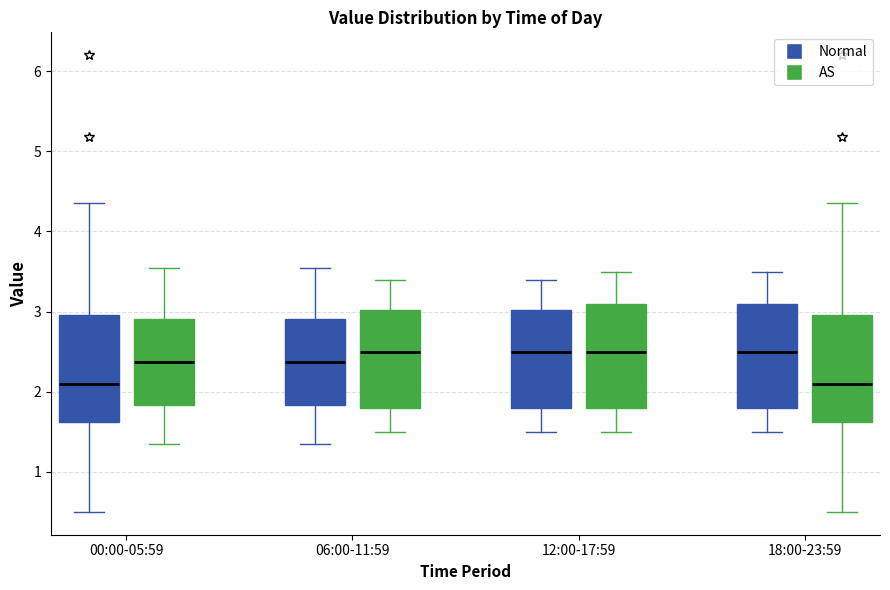

Reading left to right, read every box against the y-axis: the position of its median line, the range the box covers, and the ends of its whiskers. The values are not printed on the chart, so give them approximately, as read against the axis.

00:00-05:59 (Normal): median 2.1, box 1.6 to 3.0, whiskers 0.5 to 4.4
00:00-05:59 (AS): median 2.4, box 1.8 to 2.9, whiskers 1.4 to 3.6
06:00-11:59 (Normal): median 2.4, box 1.8 to 2.9, whiskers 1.4 to 3.6
06:00-11:59 (AS): median 2.5, box 1.8 to 3.0, whiskers 1.5 to 3.4
12:00-17:59 (Normal): median 2.5, box 1.8 to 3.0, whiskers 1.5 to 3.4
12:00-17:59 (AS): median 2.5, box 1.8 to 3.1, whiskers 1.5 to 3.5
18:00-23:59 (Normal): median 2.5, box 1.8 to 3.1, whiskers 1.5 to 3.5
18:00-23:59 (AS): median 2.1, box 1.6 to 3.0, whiskers 0.5 to 4.4